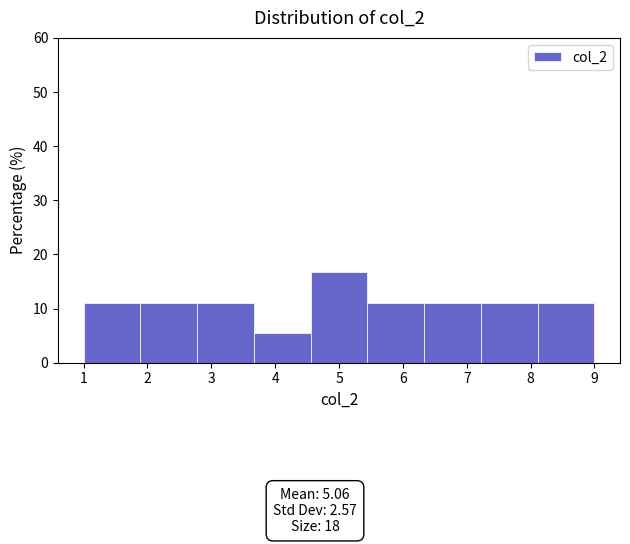

What is the height of the bar covering 8.1 to 9.0 on the x-axis? Neither the bar edges nor the heights are printed on the chart, so give them approximately, as read against the axes.

11